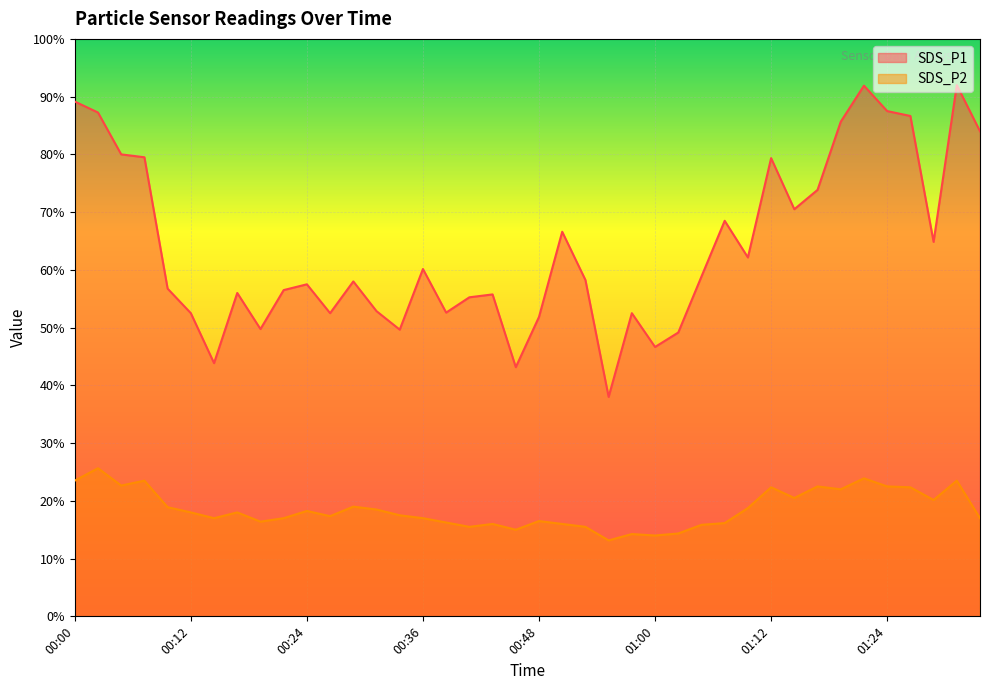

True or false: SDS_P1 and SDS_P2 cross at least once.

False